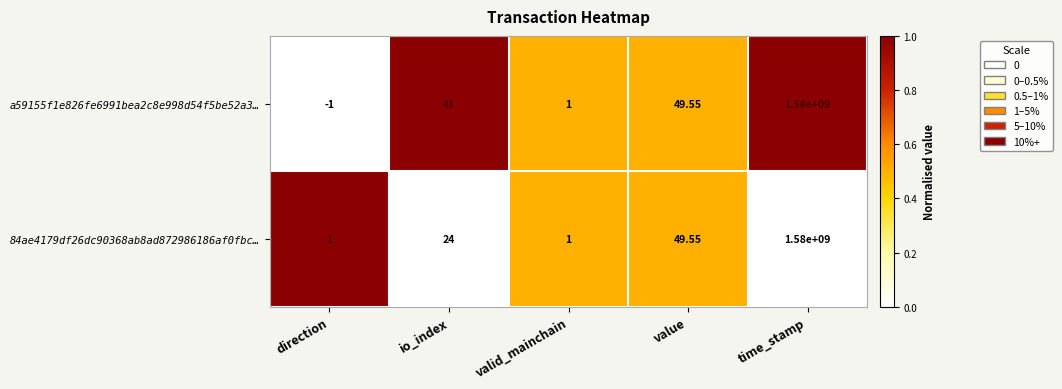

At which label does 84ae4179df26dc90368ab8ad872986186af0fbc… reach its peak?

time_stamp